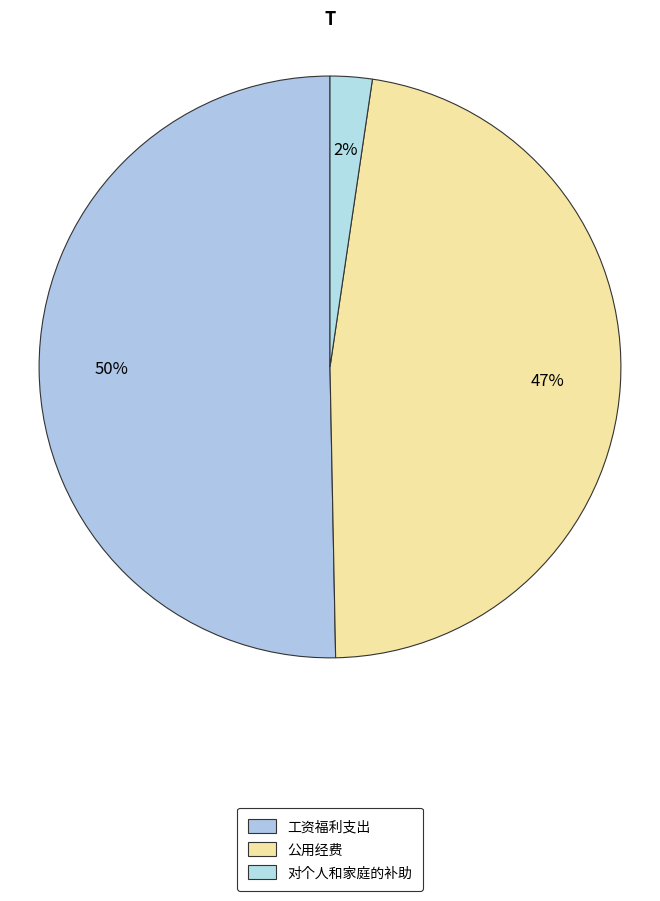

Is there a majority slice in this chart?

Yes